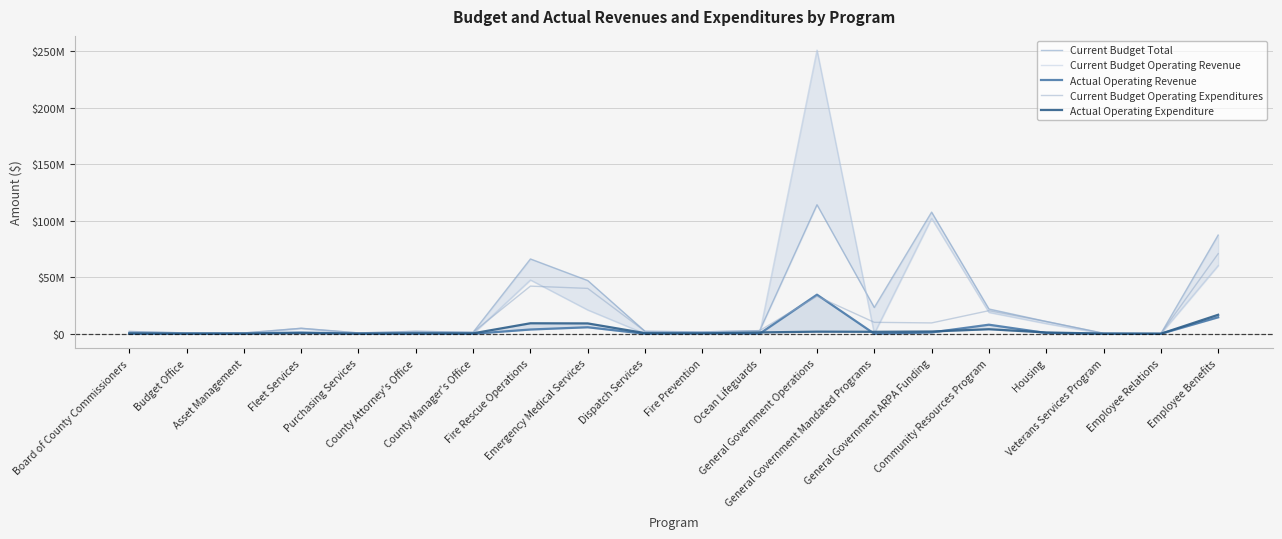

Which series ends up on top after the final intersection of Current Budget Operating Revenue and Current Budget Operating Expenditures?

Current Budget Operating Expenditures